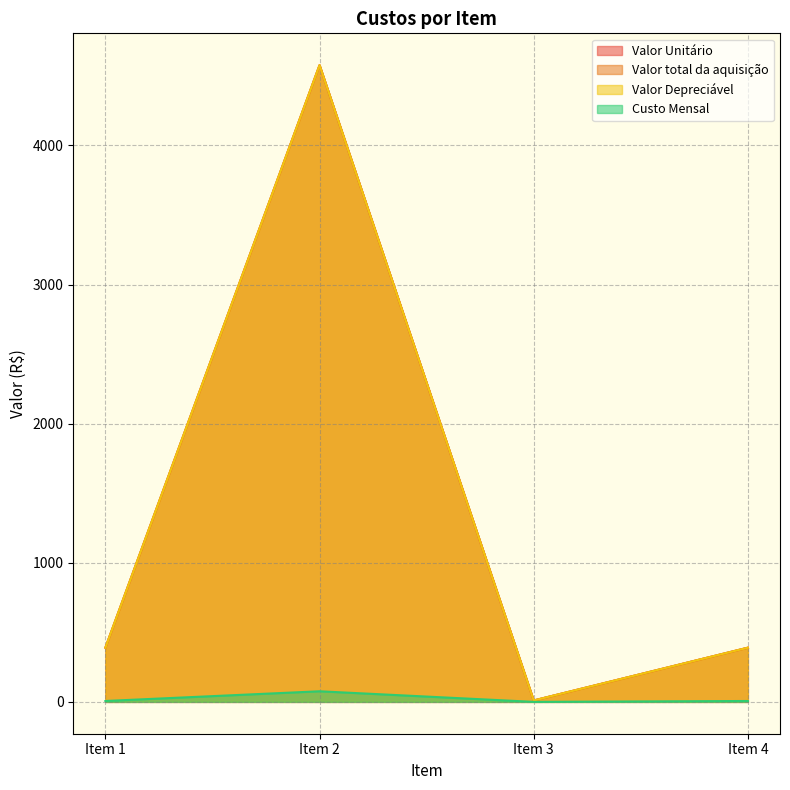

Which series has the largest range (max minus min)?

Valor Unitário